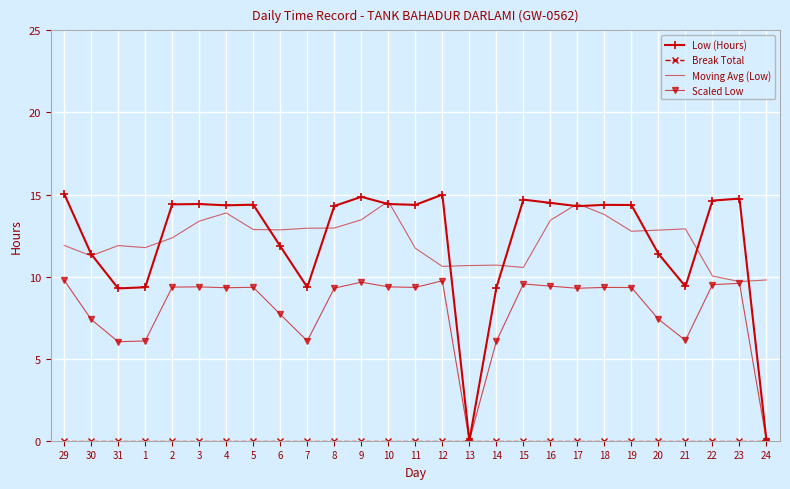

What is the maximum value for Low (Hours)?

15.1